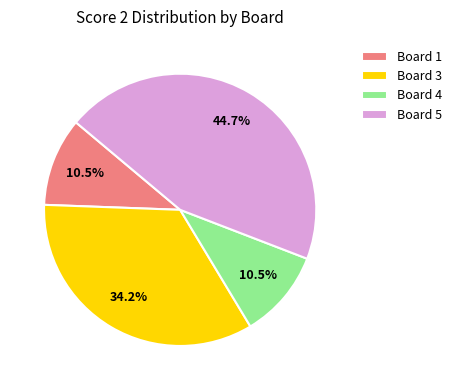

True or false: Board 3 accounts for 20% of the total.

False